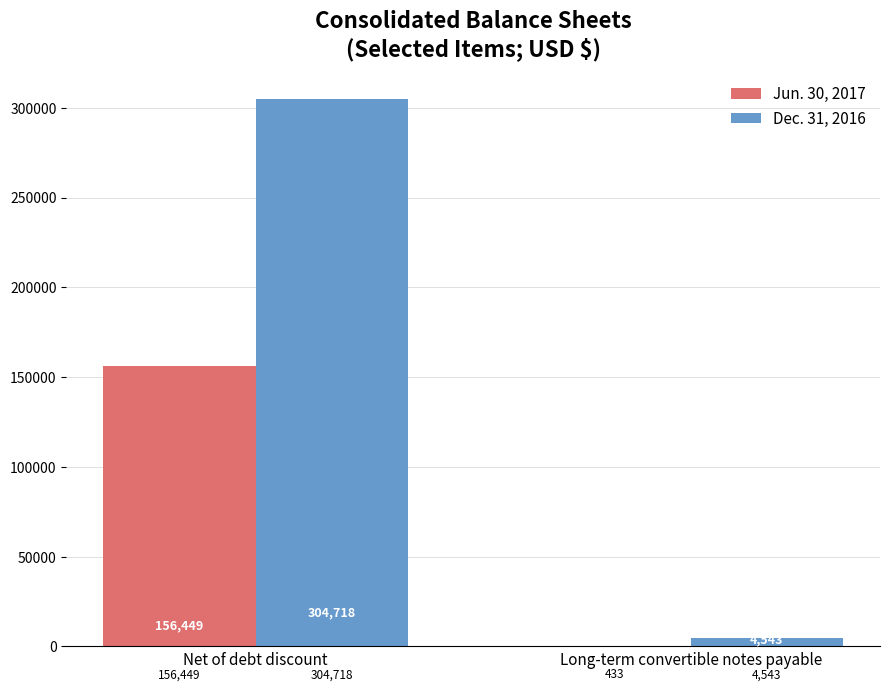

What are all the series names shown in the legend?

Jun. 30, 2017, Dec. 31, 2016